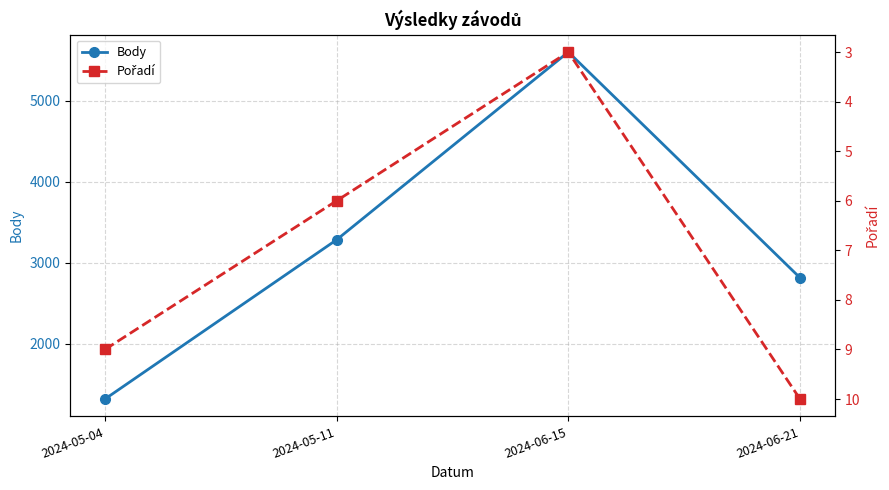

What is the sum of all Pořadí values?

28